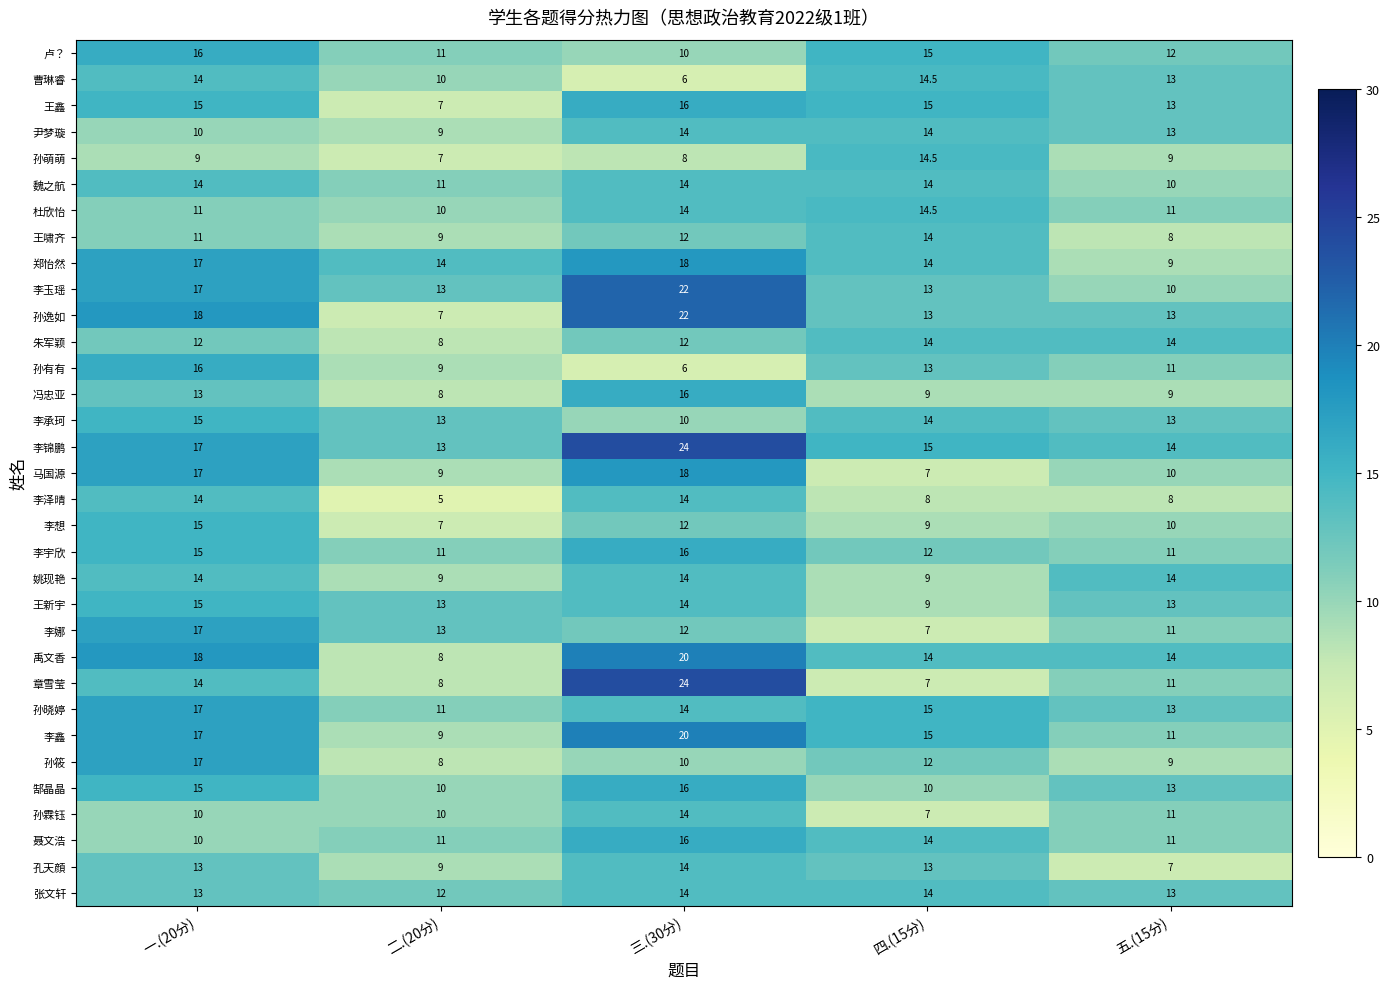

What is the spread (max minus min) of values at 三.(30分)?

18.0